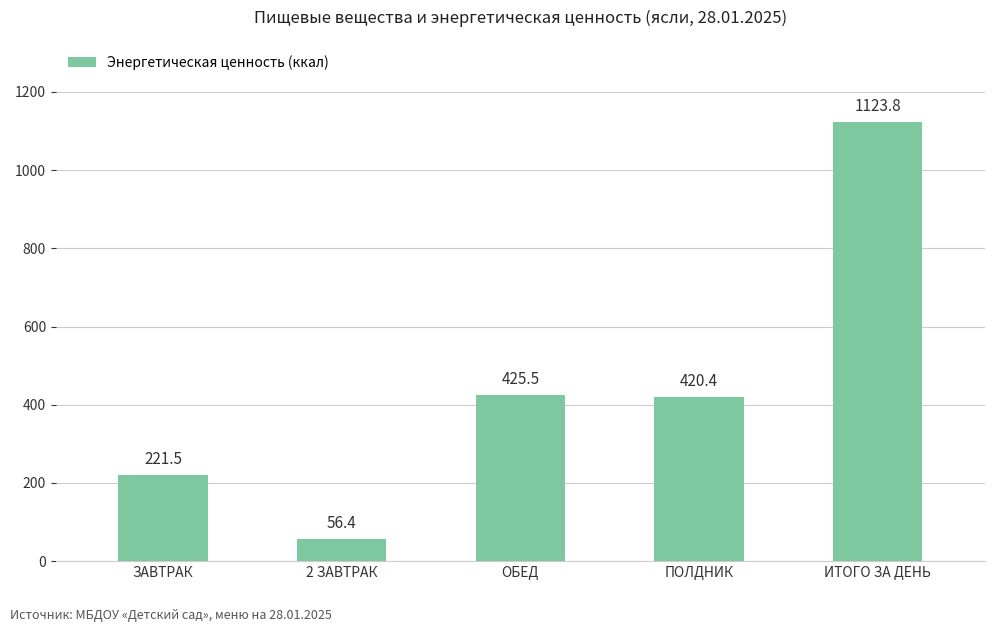

Which label corresponds to the smallest value in the chart?

2 ЗАВТРАК